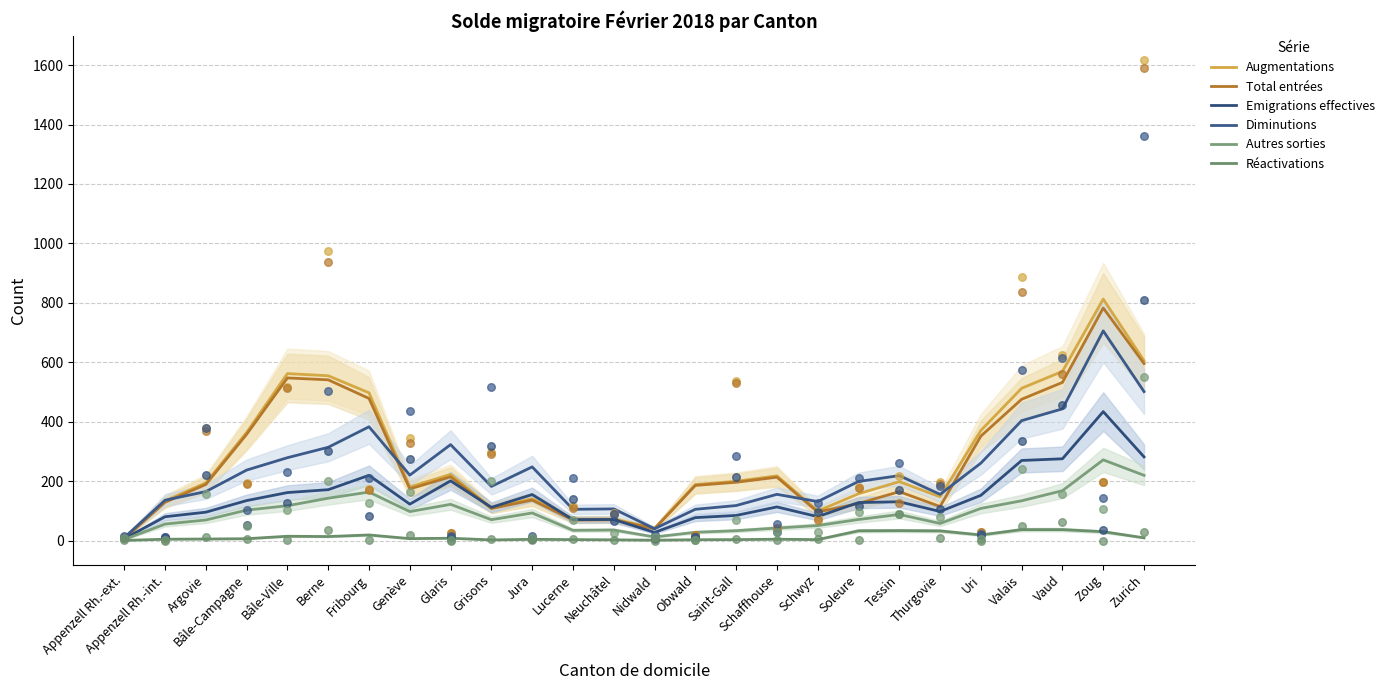

At how many categories does at least one series exceed 567?

3